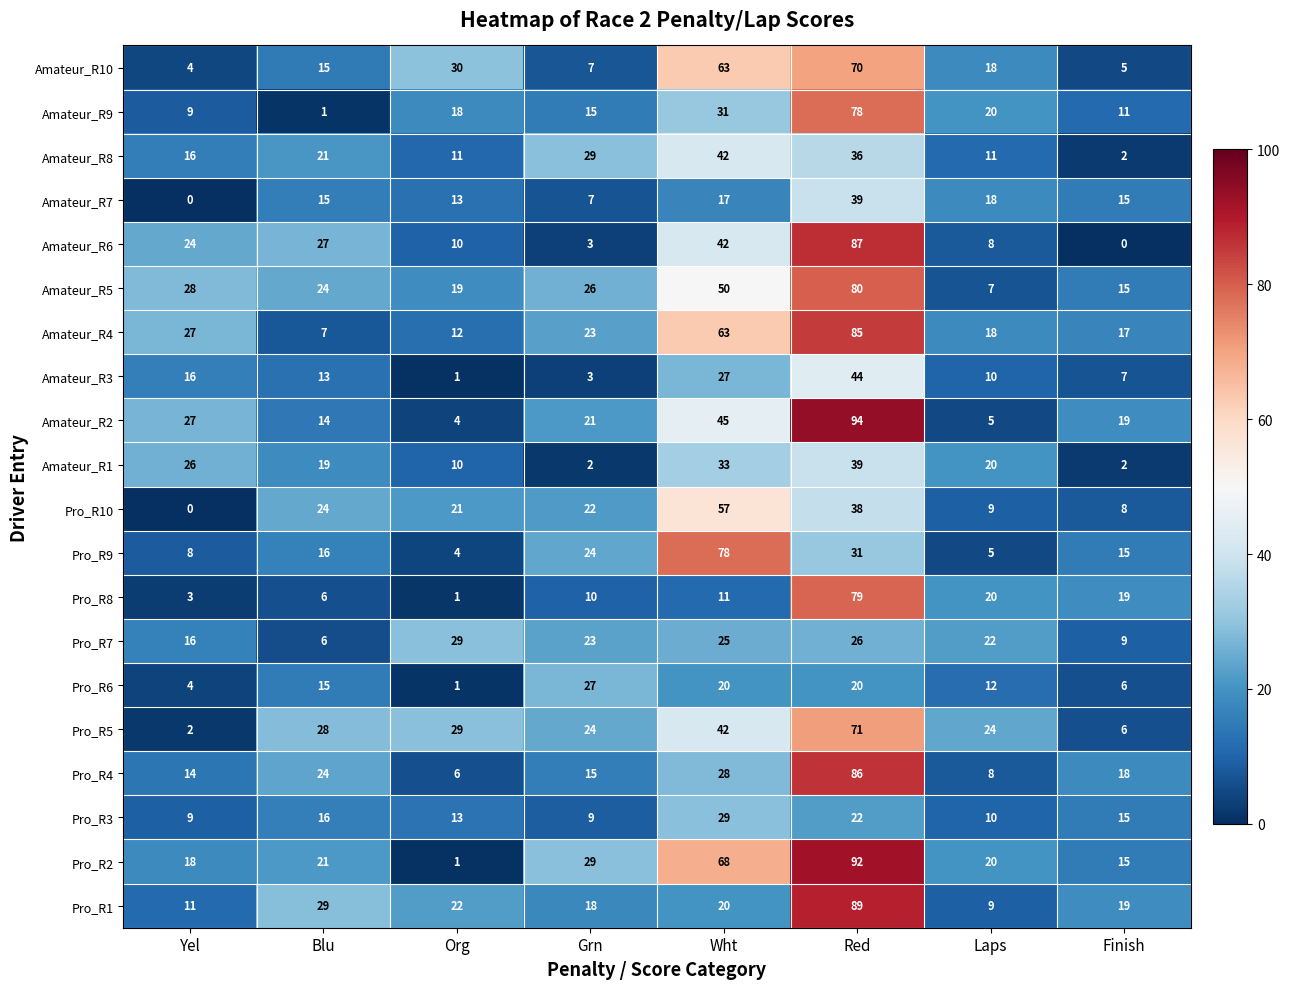

Which series has the largest total across all categories?

Pro_R2